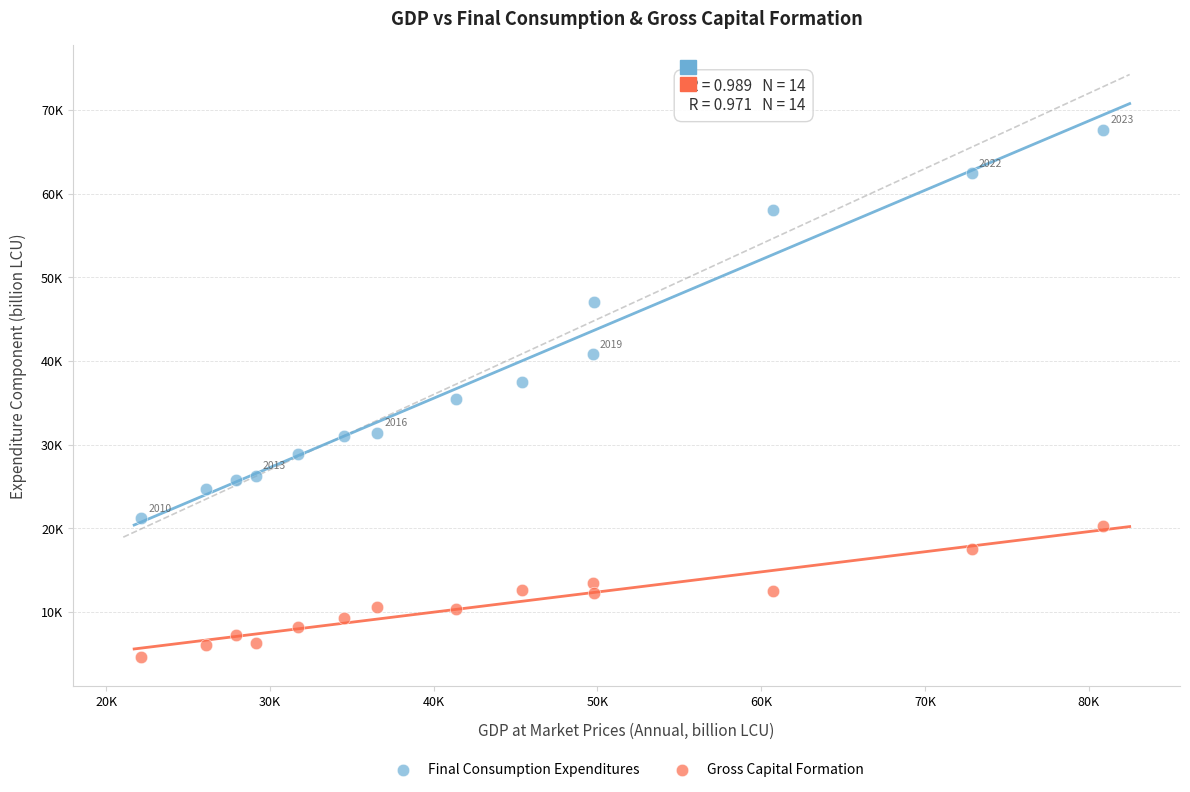

Which series contains the lowest Y value?

Gross Capital Formation